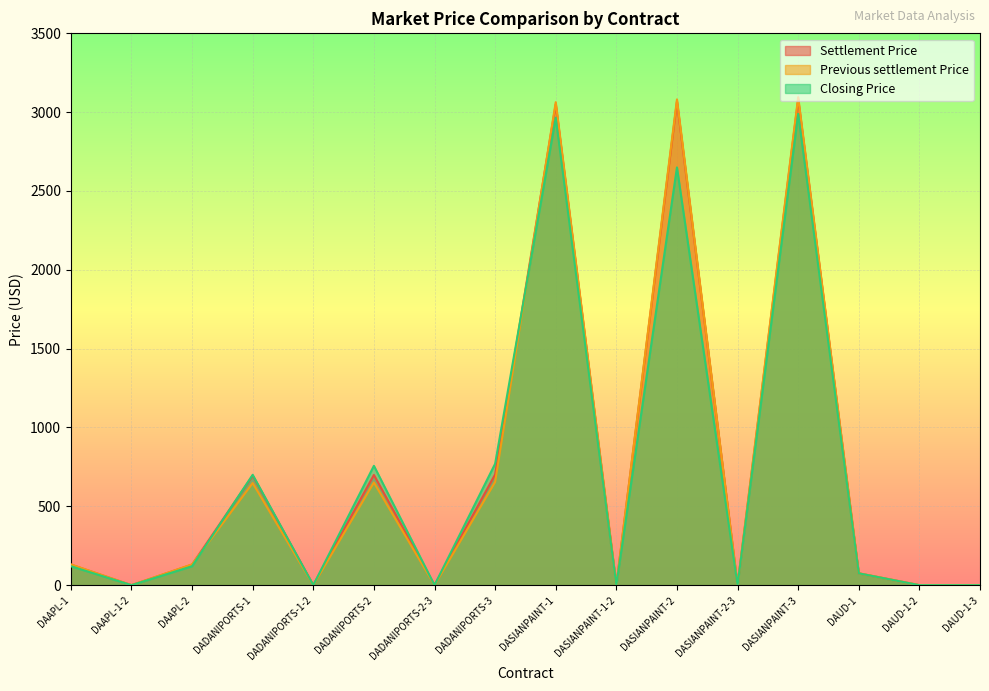

Reading right to left, transcribe all the data shown in this chart.

Settlement Price: DAUD-1-3=0.0	DAUD-1-2=0.0	DAUD-1=75.0	DASIANPAINT-3=3081.4	DASIANPAINT-2-3=0.0	DASIANPAINT-2=3067.3	DASIANPAINT-1-2=0.0	DASIANPAINT-1=3049.7	DADANIPORTS-3=702.1	DADANIPORTS-2-3=0.0	DADANIPORTS-2=699.0	DADANIPORTS-1-2=0.0	DADANIPORTS-1=694.9	DAAPL-2=130.5	DAAPL-1-2=0.0	DAAPL-1=130.5
Previous settlement Price: DAUD-1-3=0.0	DAUD-1-2=0.0	DAUD-1=75.5	DASIANPAINT-3=3095.2	DASIANPAINT-2-3=0.0	DASIANPAINT-2=3081.0	DASIANPAINT-1-2=0.0	DASIANPAINT-1=3063.3	DADANIPORTS-3=654.3	DADANIPORTS-2-3=0.0	DADANIPORTS-2=651.2	DADANIPORTS-1-2=0.0	DADANIPORTS-1=647.5	DAAPL-2=132.0	DAAPL-1-2=0.0	DAAPL-1=132.0
Closing Price: DAUD-1-3=0.0	DAUD-1-2=0.0	DAUD-1=75.0	DASIANPAINT-3=2989.0	DASIANPAINT-2-3=0.0	DASIANPAINT-2=2649.7	DASIANPAINT-1-2=0.0	DASIANPAINT-1=2964.9	DADANIPORTS-3=770.0	DADANIPORTS-2-3=0.0	DADANIPORTS-2=757.1	DADANIPORTS-1-2=0.0	DADANIPORTS-1=700.0	DAAPL-2=120.0	DAAPL-1-2=0.0	DAAPL-1=120.0